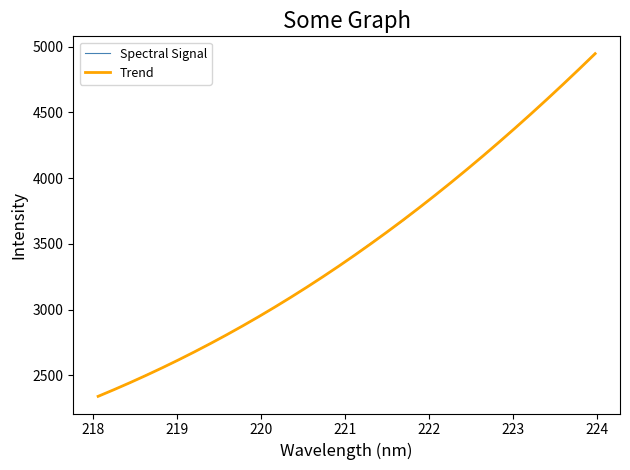

How many series are shown in this chart?

2